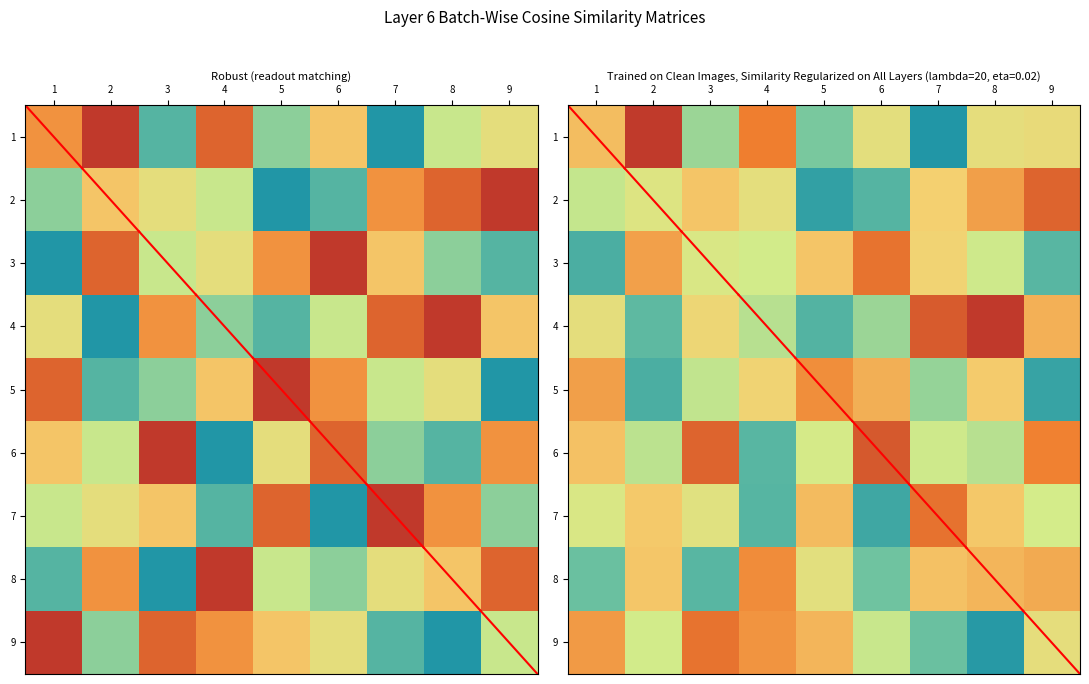

What is the maximum value shown in the chart?

1.0